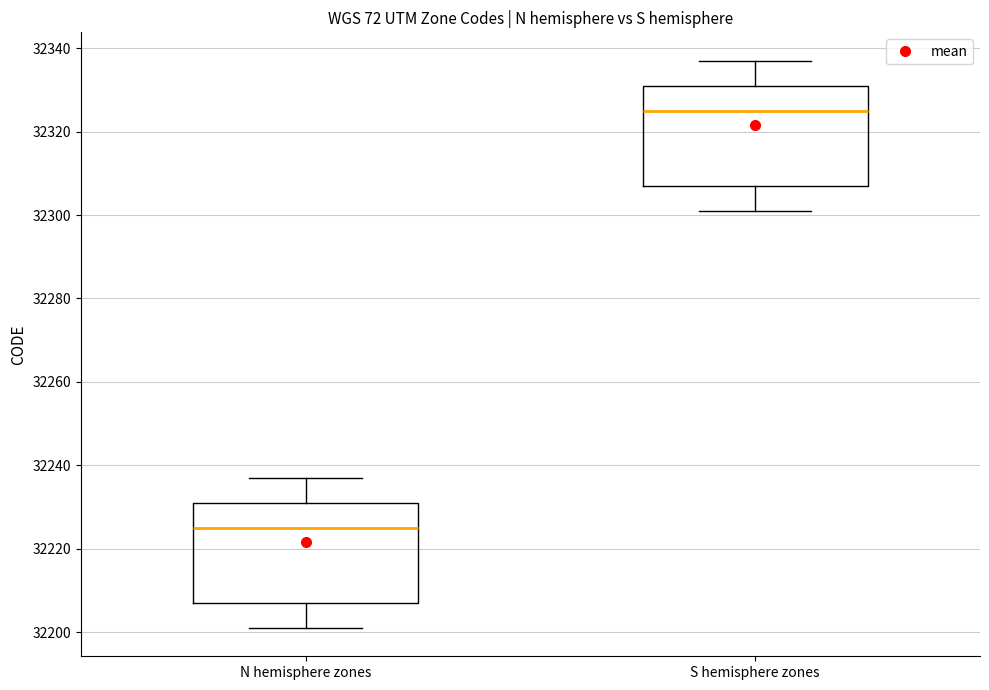

Reading left to right, transcribe this box plot: for each box, give where its median line is, the range the box spans, and where its two whiskers end, as read against the y-axis. The values are not printed on the chart, so give them approximately, as read against the axis.

N hemisphere zones: median 32226, box 32208 to 32232, whiskers 32202 to 32238
S hemisphere zones: median 32326, box 32308 to 32332, whiskers 32302 to 32338